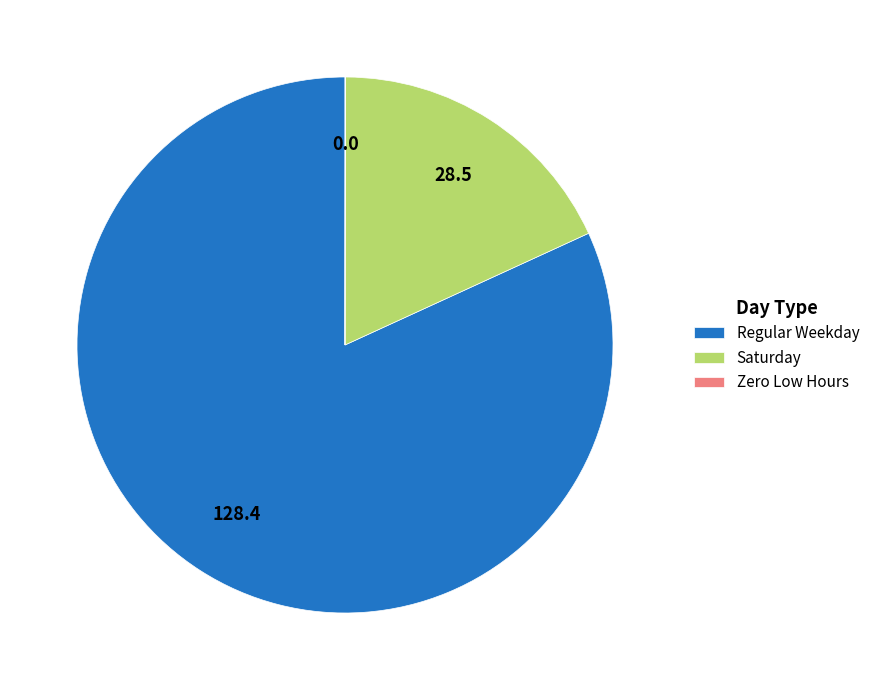

Does Regular Weekday represent more than half of the total?

Yes